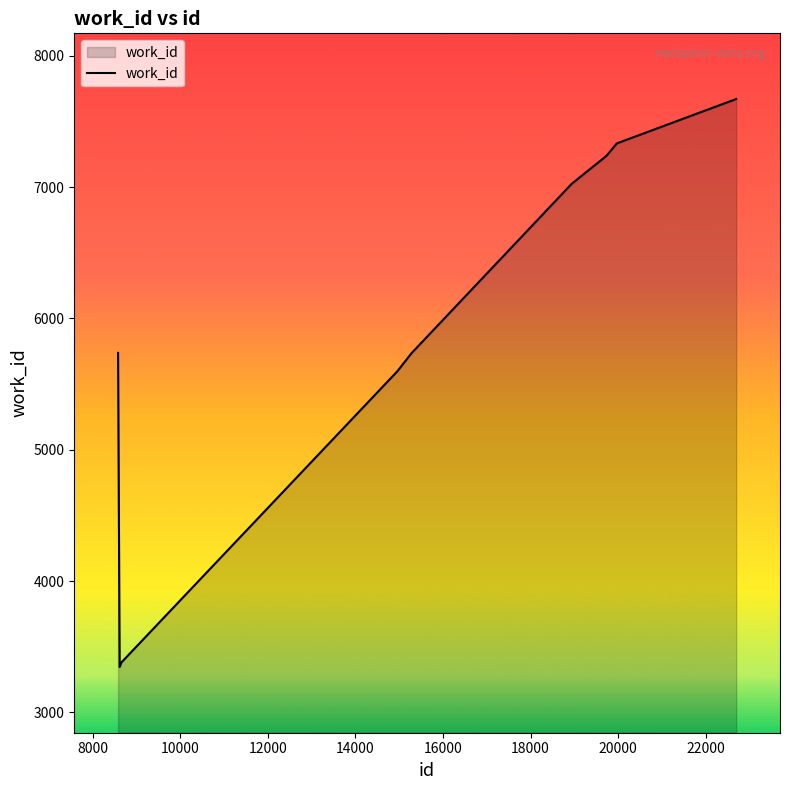

What is the difference between the maximum and minimum values?

4325